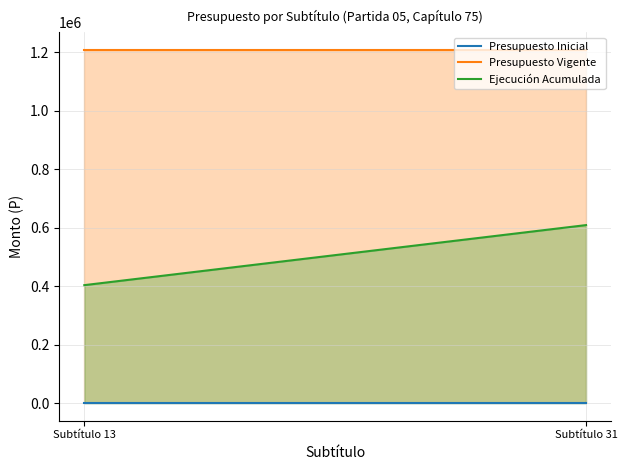

Between Subtítulo 13 and Subtítulo 31, which is larger?

Subtítulo 13